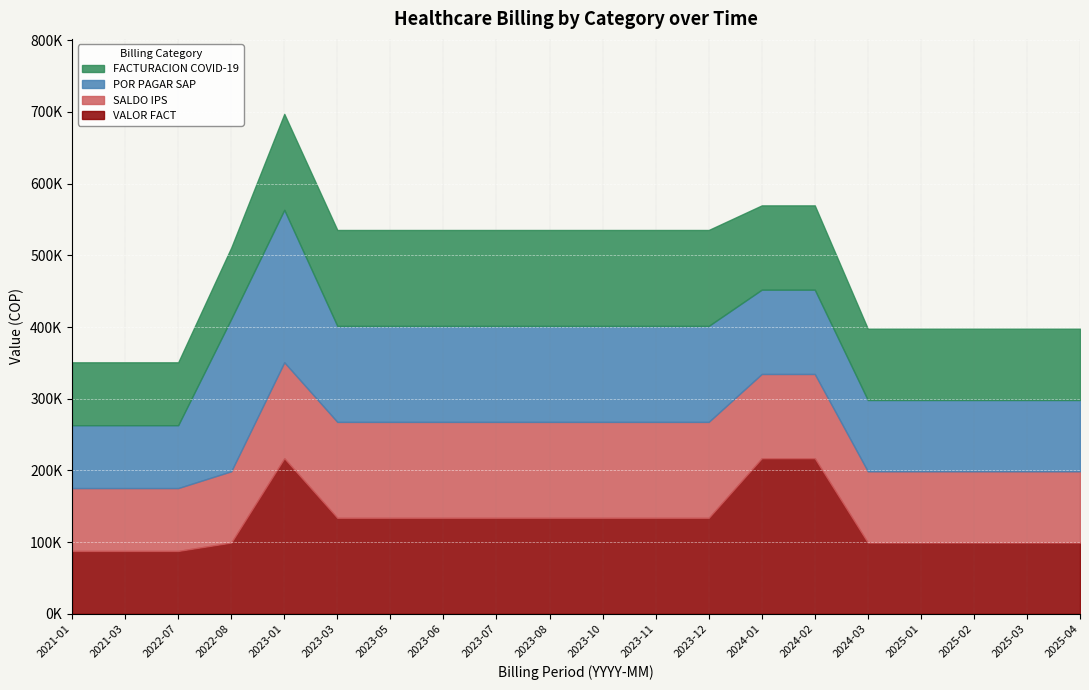

True or false: SALDO IPS and POR PAGAR SAP intersect in this chart.

False